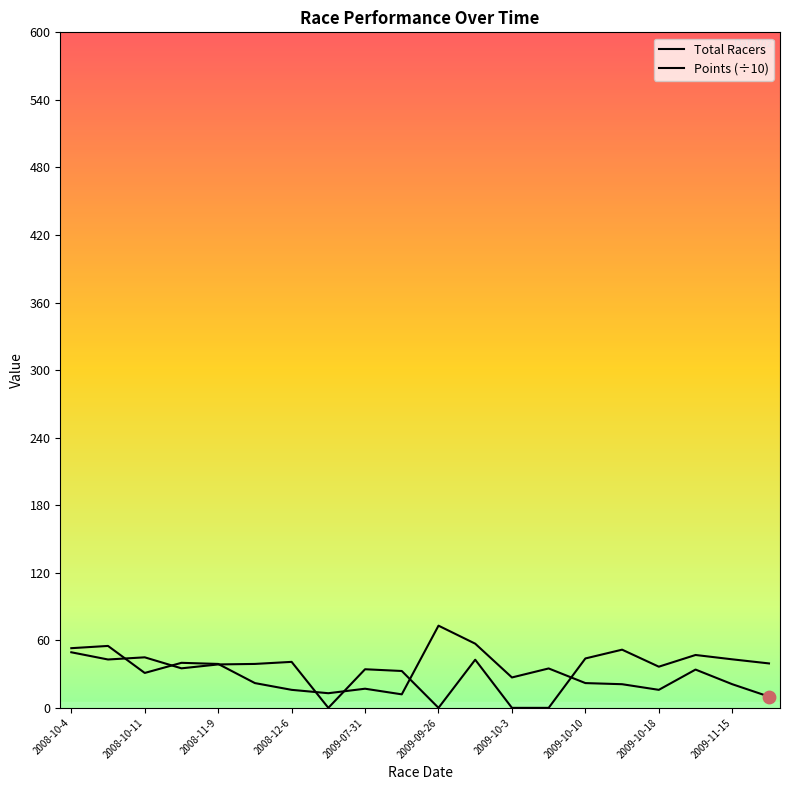

Which series contains the lowest Y value?

Points